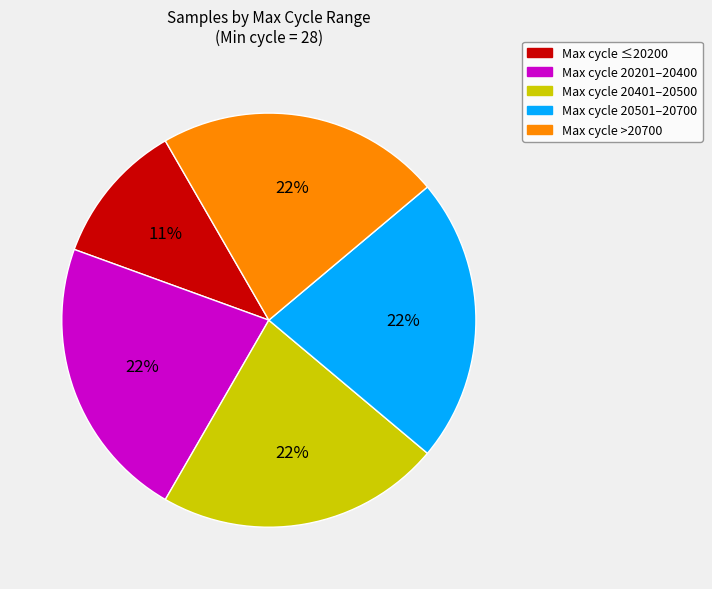

Is there any slice that represents more than half of the pie?

No